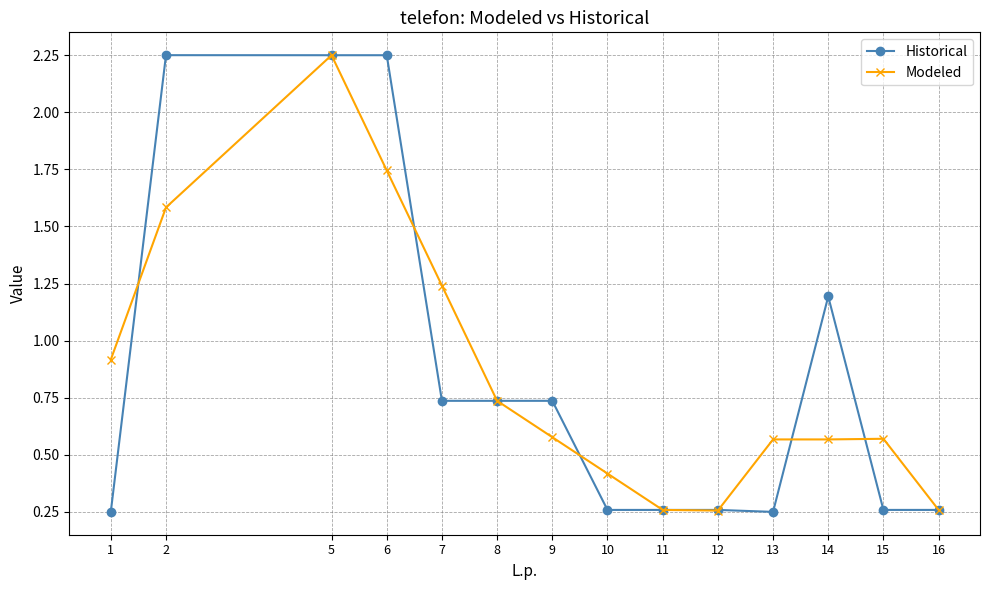

At 7, list the series in order from smallest to largest.

Historical, Modeled